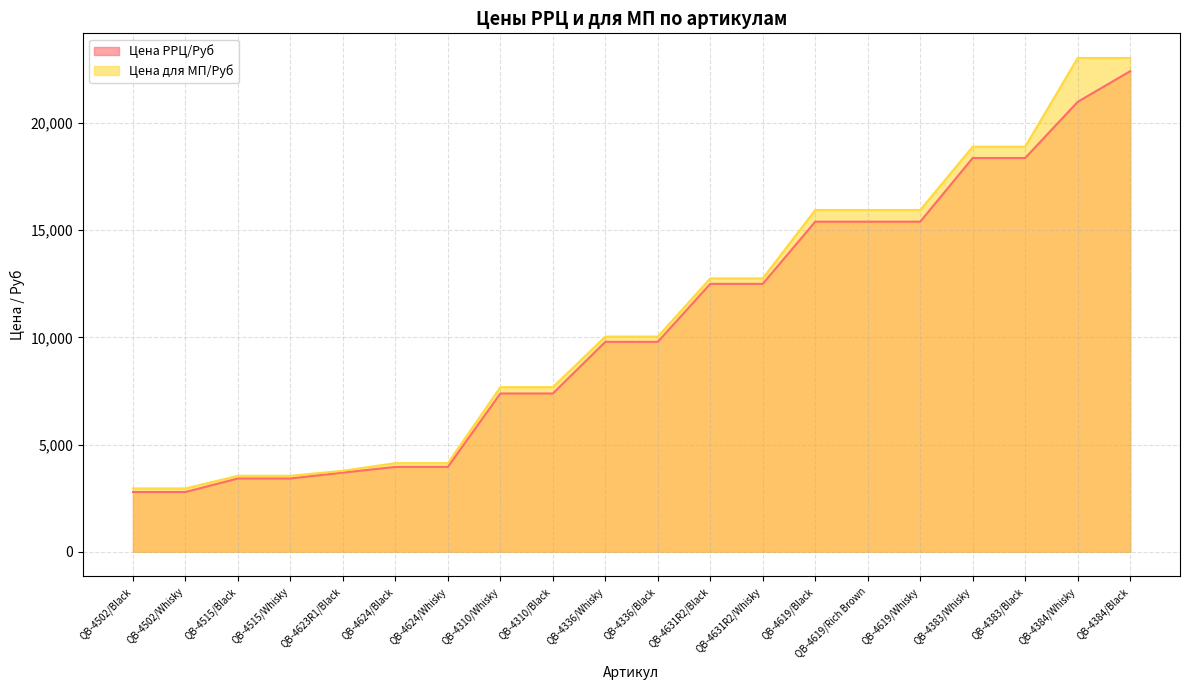

What is the difference between the maximum and second lowest values in the Цена РРЦ/Руб series?

19630